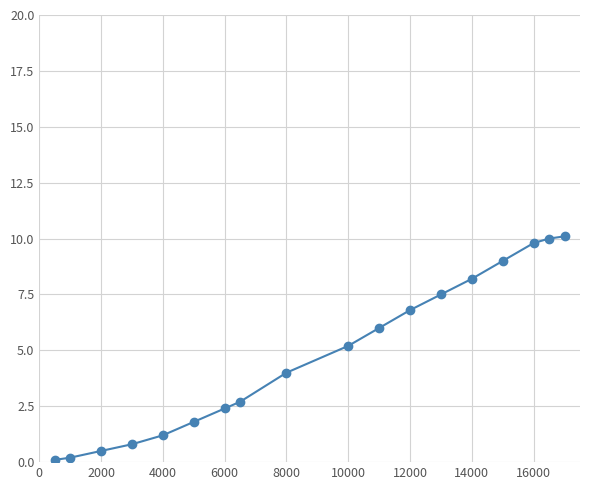

What is the value of the 10th point from the left?

5.2